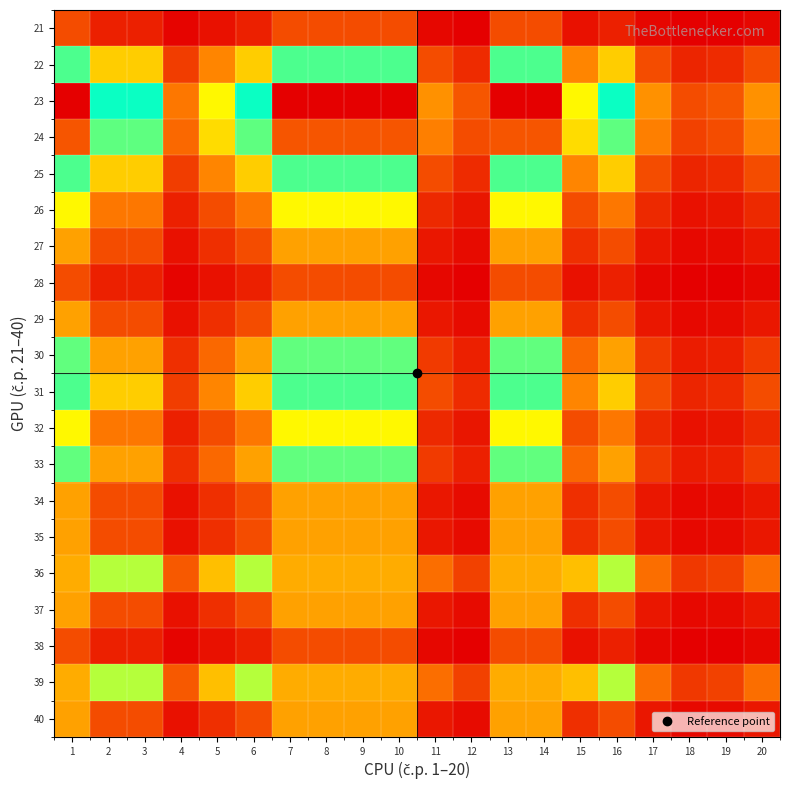

What is the greatest value displayed?

1.0